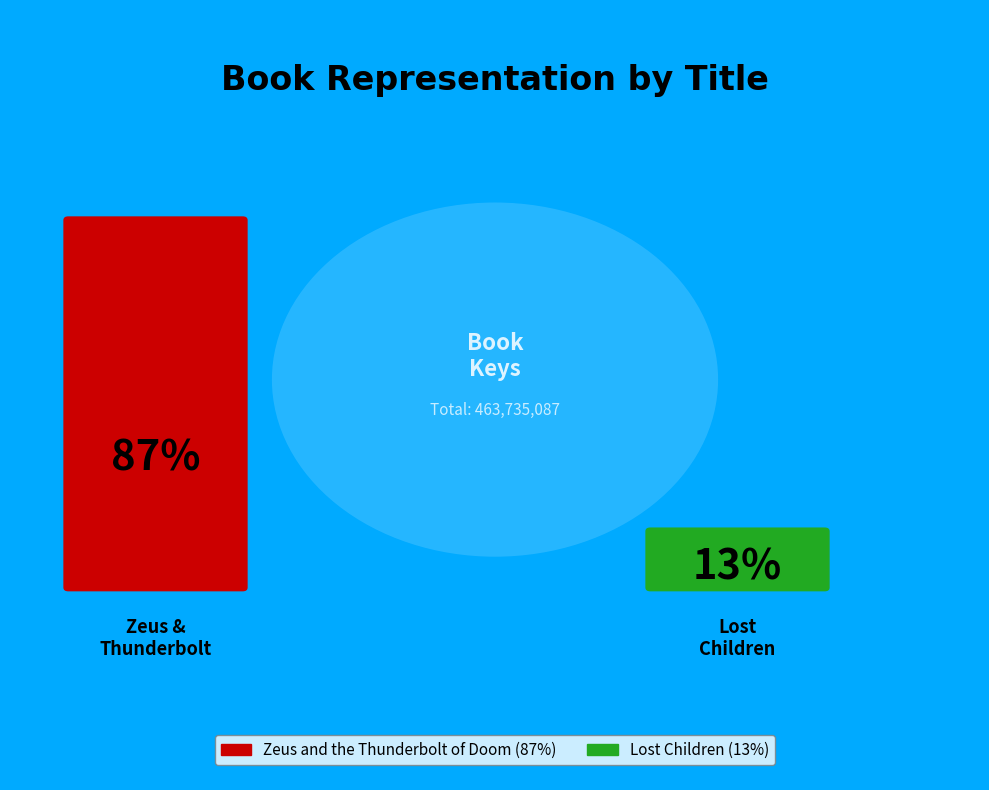

To the nearest percent, what portion does Zeus and the Thunderbolt of Doom represent?

87%